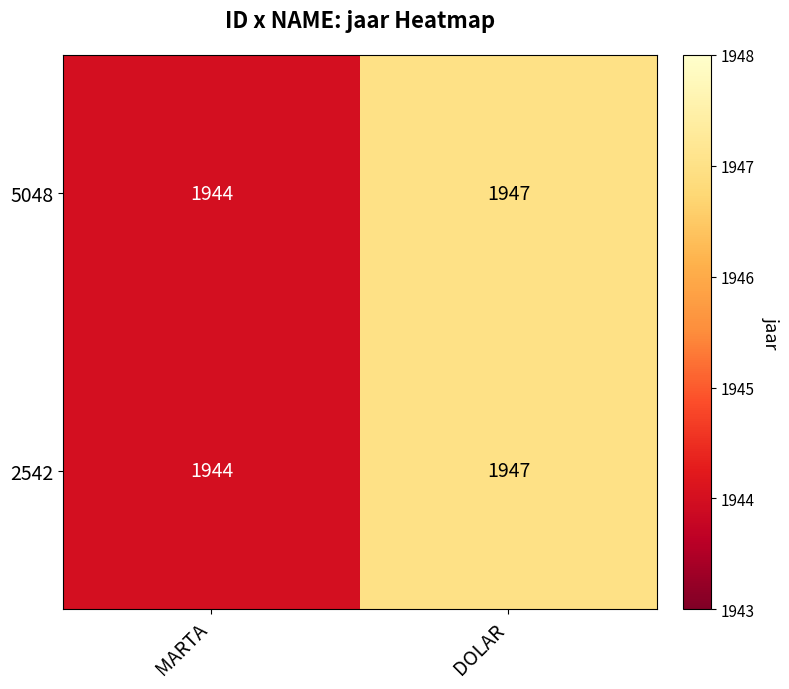

Is it true that 2542 equals 1947 at DOLAR?

True